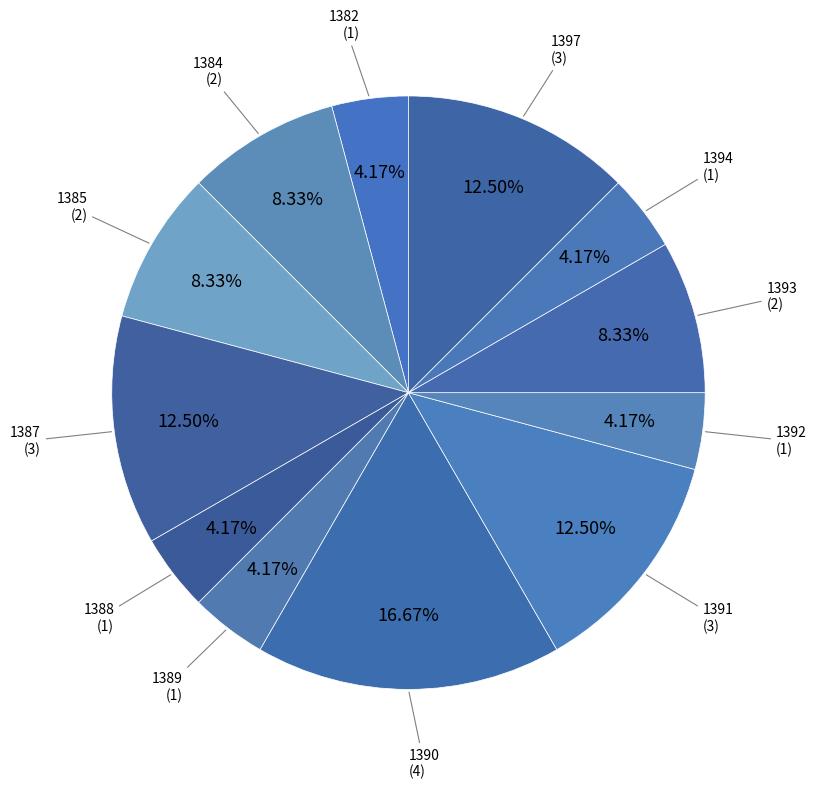

True or false: 1397 accounts for 22% of the total.

False